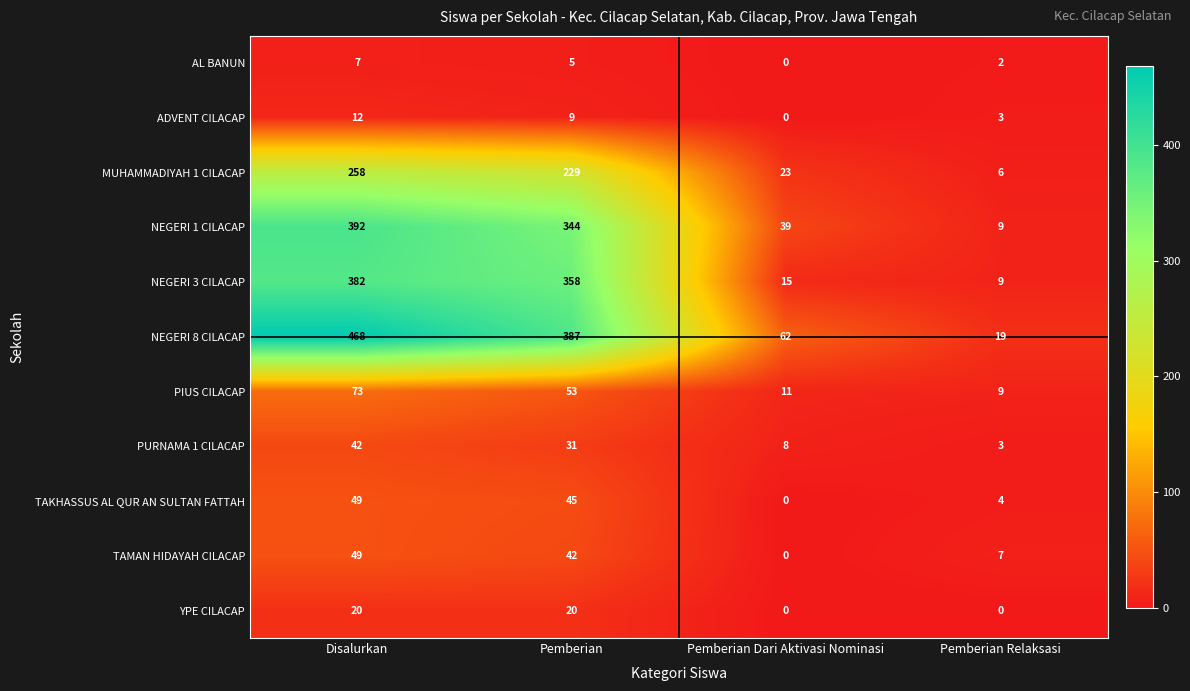

Which series changed the most between Disalurkan and Pemberian?

NEGERI 8 CILACAP